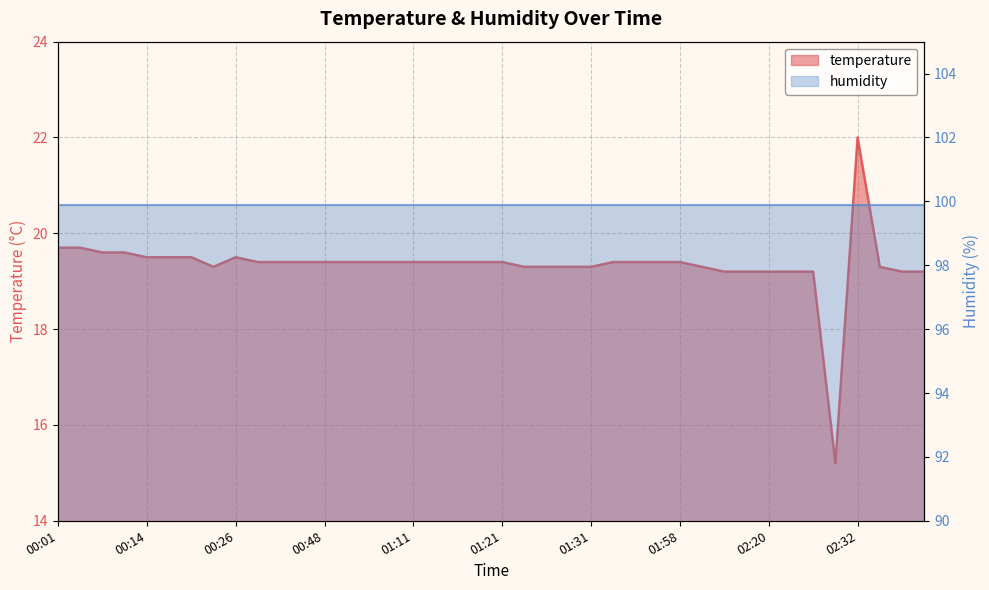

What position from the right is 02:05?

11